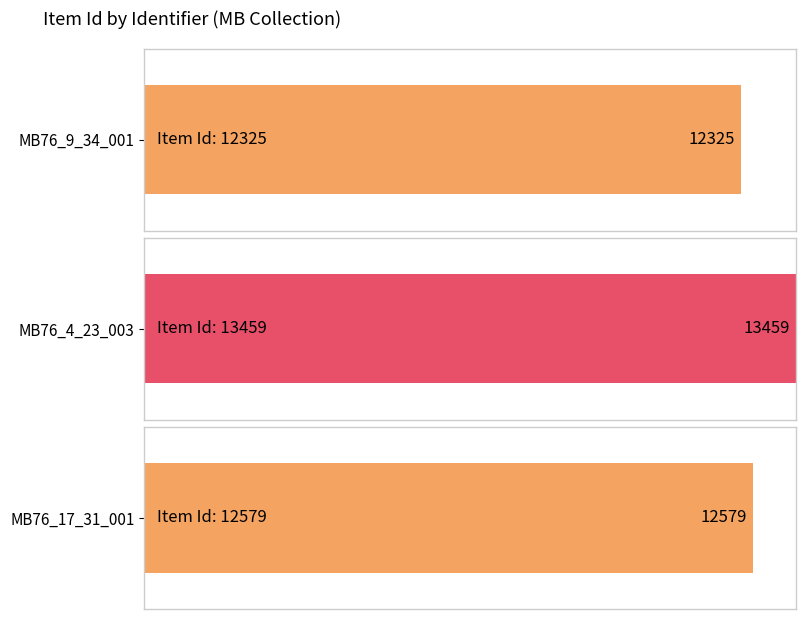

What is the difference between the maximum and minimum values?

1134